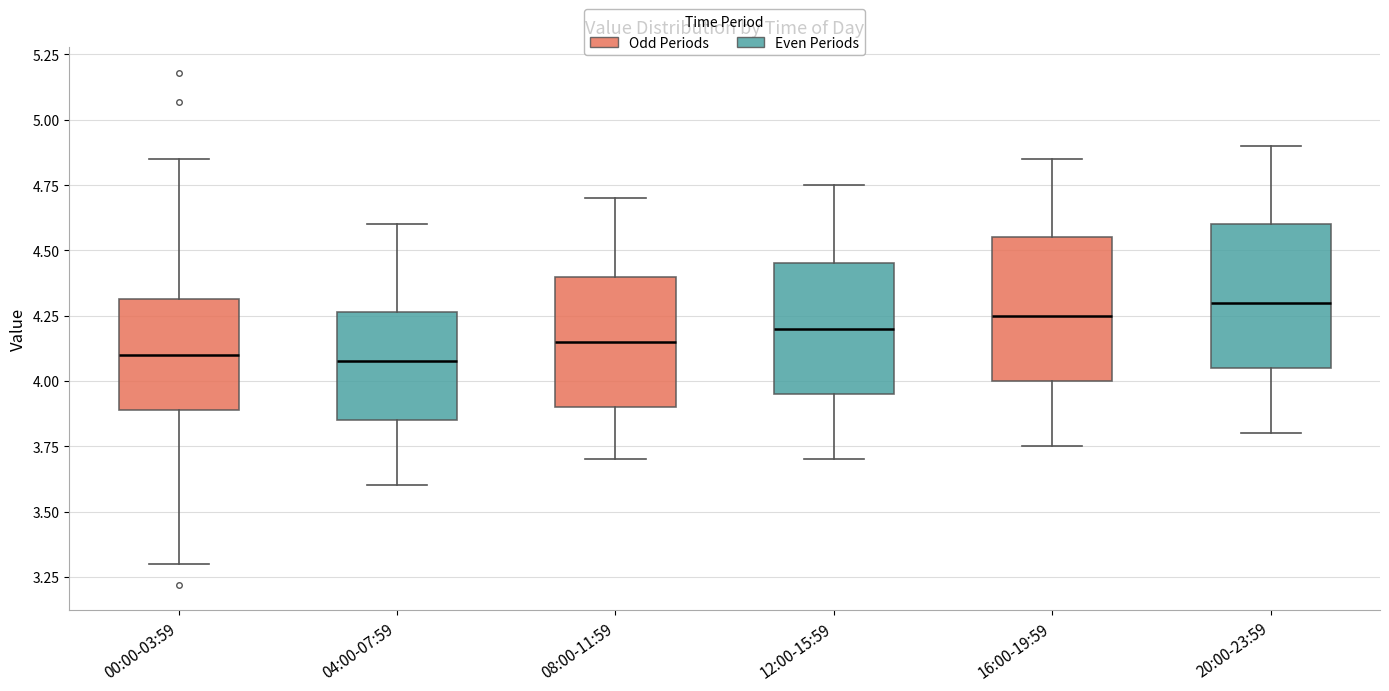

Where does the median line of the box for 00:00-03:59 sit on the y-axis? The values are not printed on the chart, so give them approximately, as read against the axis.

4.10